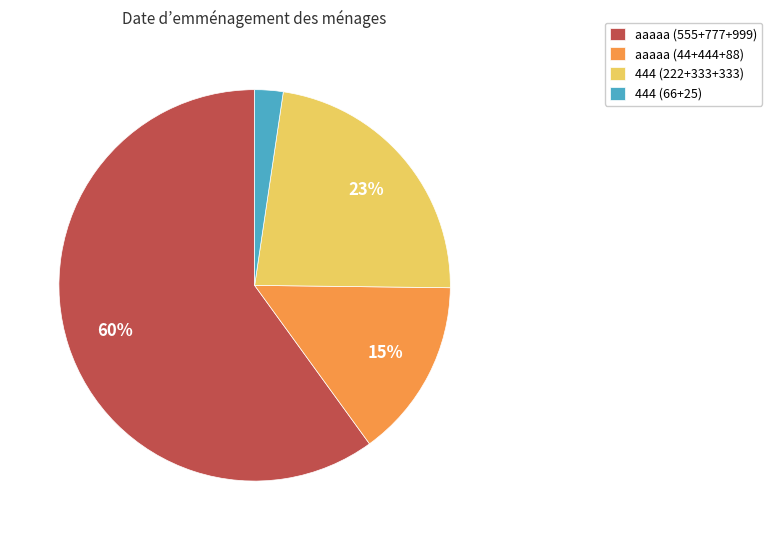

What is the largest slice in the pie chart?

ааааа (555+777+999)